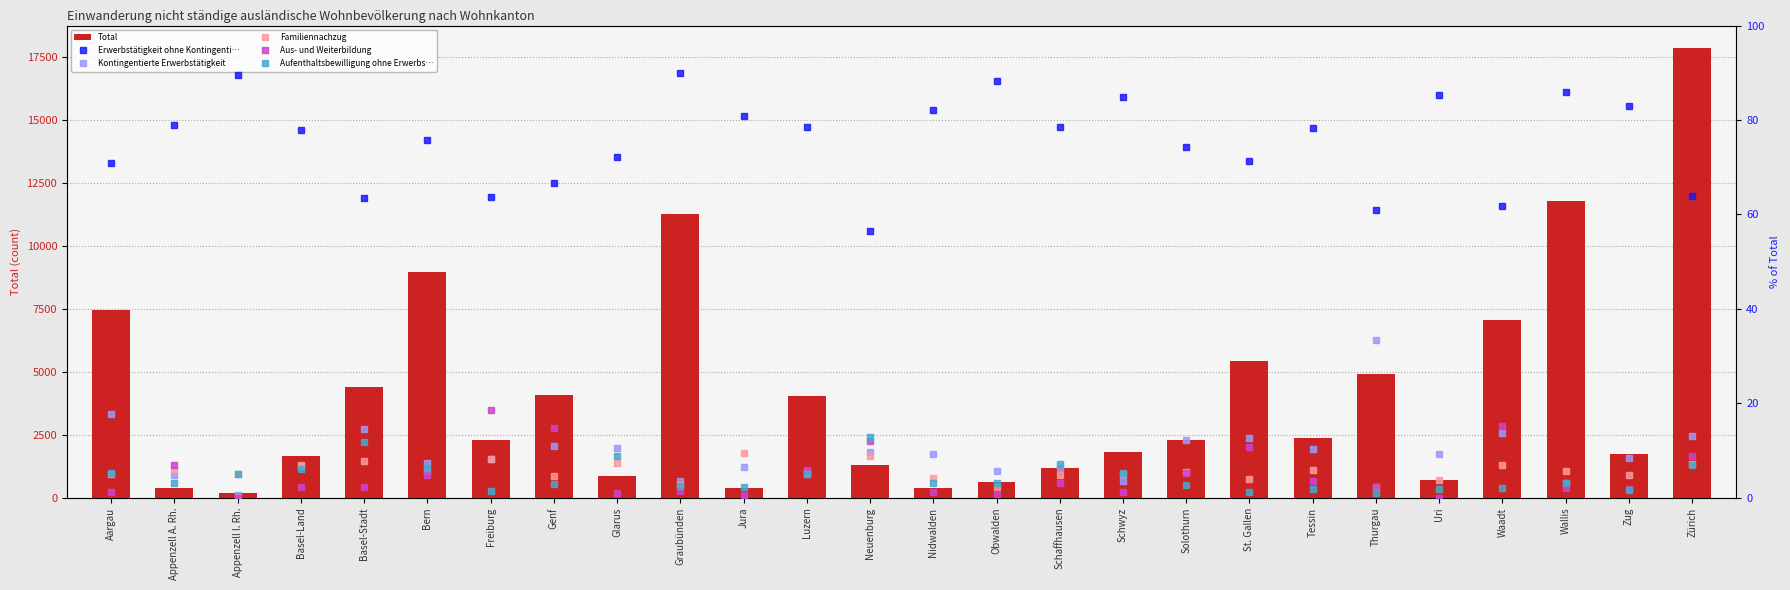

Which category has the highest value in the Aufenthaltsbewilligung ohne Erwerbs… series?

Neuenburg